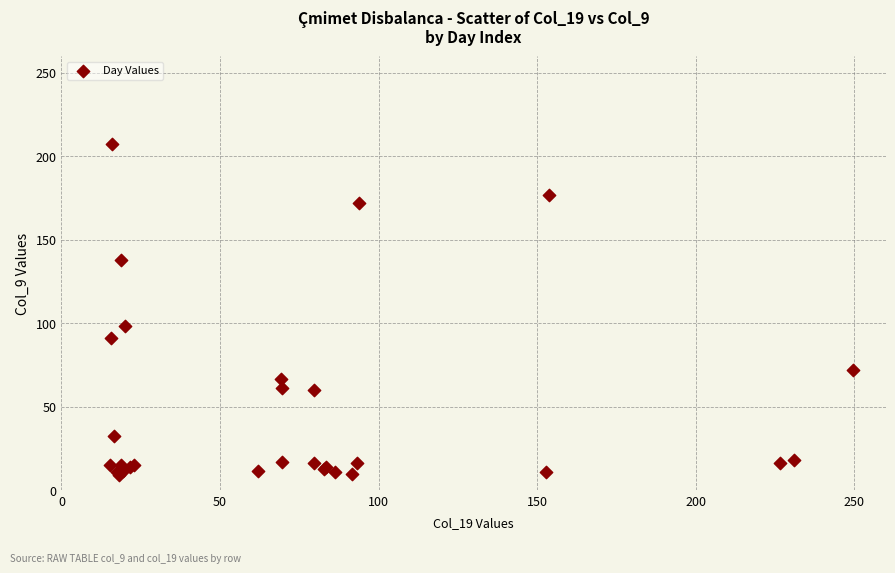

What Y value in the scatter plot is closest to 108?

98.4